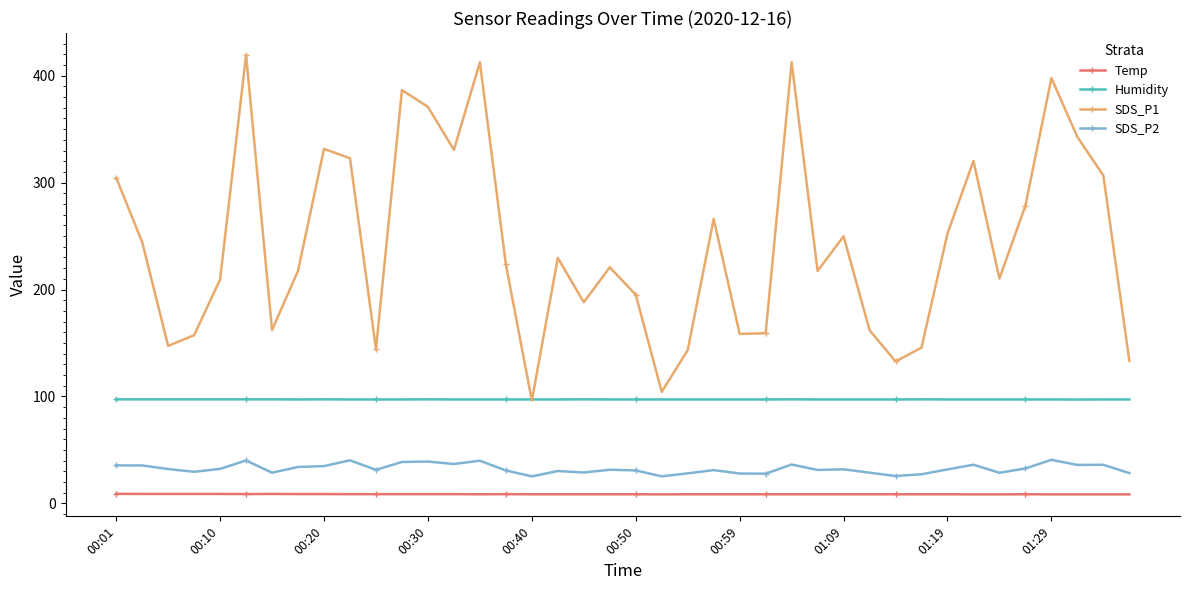

What is the value of the Humidity point at the 35th from the left?

97.2